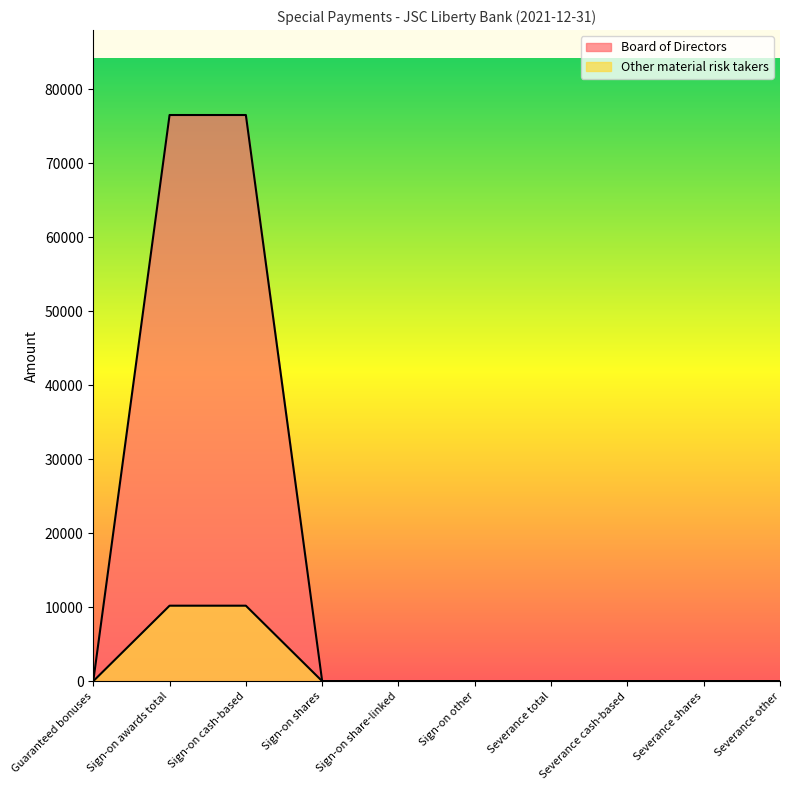

What is the label of the 9th point from the right?

Sign-on awards total